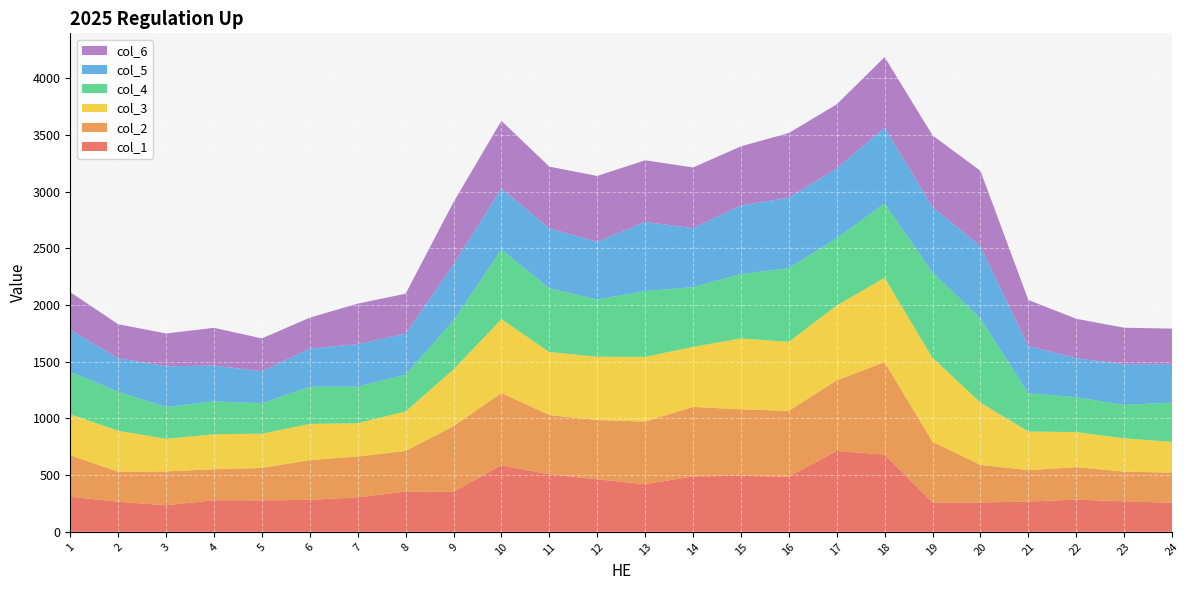

Reading left to right, list all the values displayed in this chart.

col_1: 308.9	265.7	234.4	278.7	277.6	281.8	304.1	356.1	352.7	587.7	508.4	463.5	420.5	489.2	493.4	487.1	714.0	681.9	259.4	259.1	267.3	283.9	269.5	256.3
col_2: 366.8	264.8	298.6	273.5	286.1	351.7	359.6	358.1	579.9	637.9	522.0	522.7	552.2	613.0	587.3	580.2	623.2	815.2	536.0	332.0	276.9	286.8	261.3	266.2
col_3: 361.8	360.8	287.7	308.8	301.9	318.4	295.2	348.0	499.6	650.3	556.7	558.4	570.8	529.4	625.7	609.2	659.5	744.6	739.2	549.4	341.0	308.8	294.1	271.2
col_4: 373.6	344.7	280.3	289.2	269.2	328.0	322.1	323.9	431.9	614.0	561.8	505.3	580.2	527.0	568.6	650.1	592.8	655.1	752.9	742.0	336.8	307.7	294.6	346.5
col_5: 369.9	296.0	359.4	316.6	281.9	336.3	375.6	363.0	493.7	539.1	528.5	509.1	610.1	521.1	603.9	622.3	616.7	669.7	578.0	636.7	416.9	344.5	359.1	338.6
col_6: 333.6	299.7	289.7	333.0	289.7	273.5	356.8	351.8	551.0	597.2	545.0	580.9	544.4	534.9	522.1	570.1	565.8	622.4	632.6	665.8	406.9	347.8	322.1	314.1